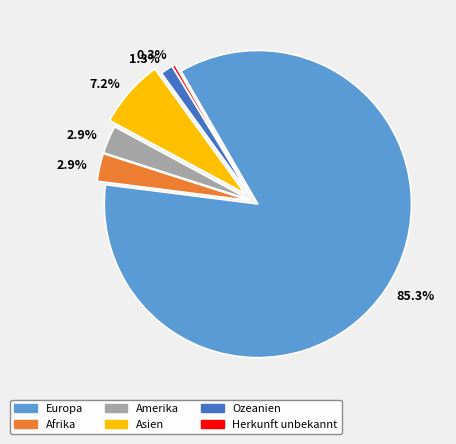

Do Herkunft unbekannt and Europa together represent more than half of the pie?

Yes